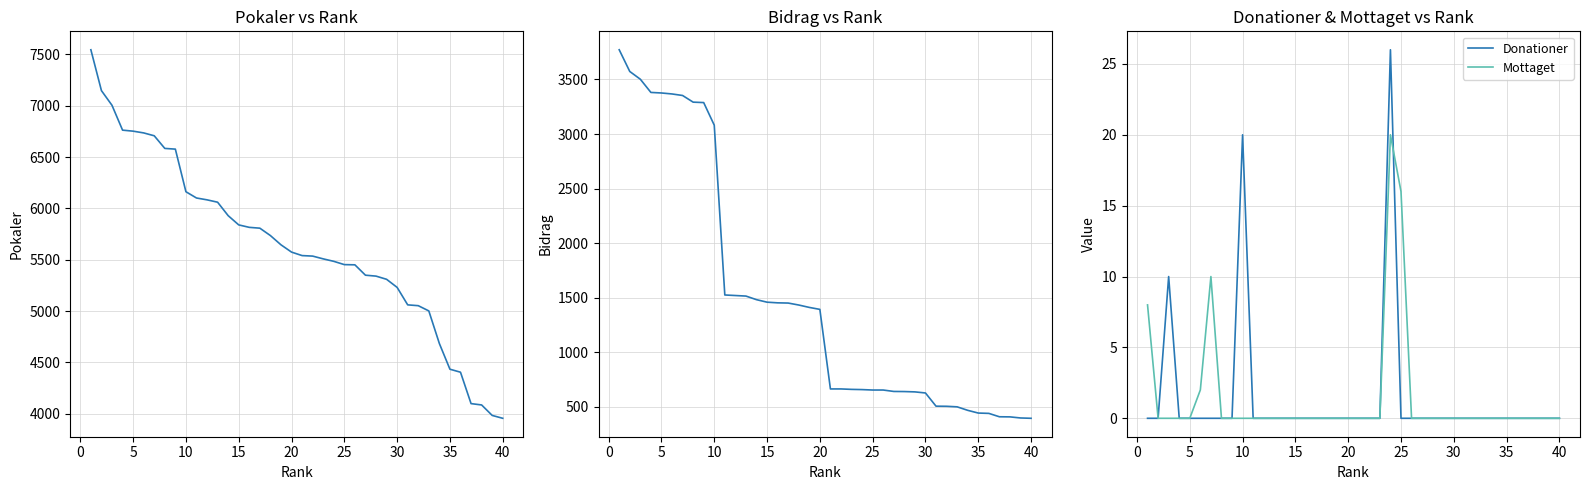

What is the highest value of the Donationer series?

26